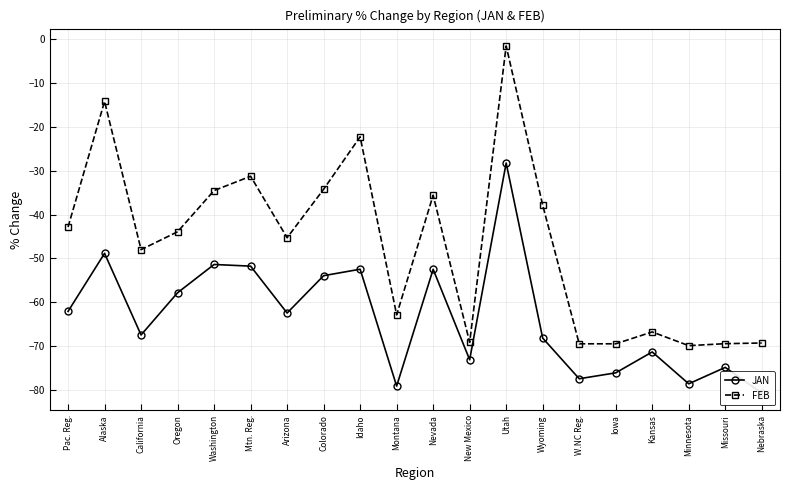

Rank the series by their average value, from lowest to highest.

JAN, FEB